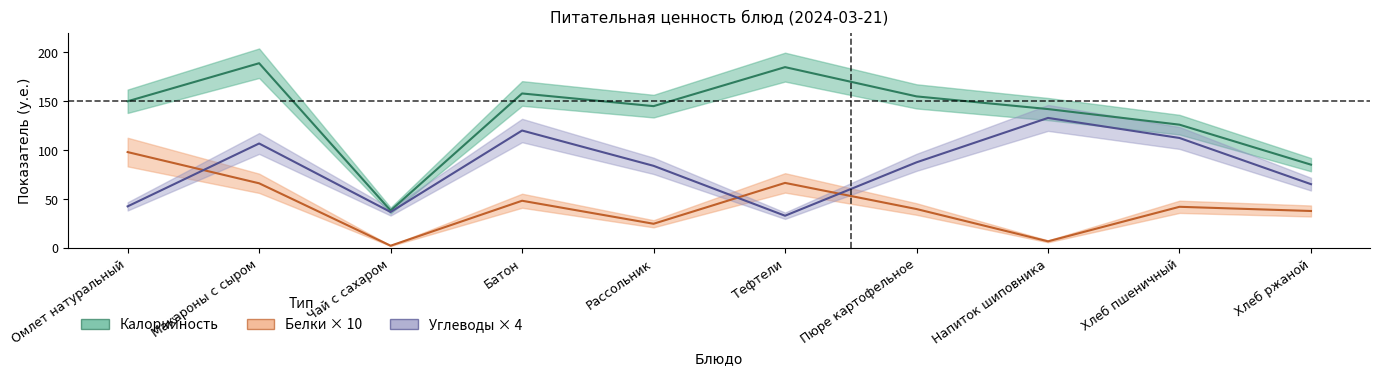

At how many categories does at least one series exceed 11?

10